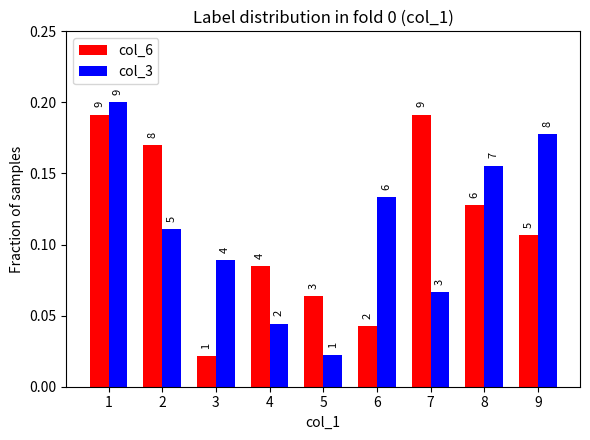

Are the bars horizontal?

No